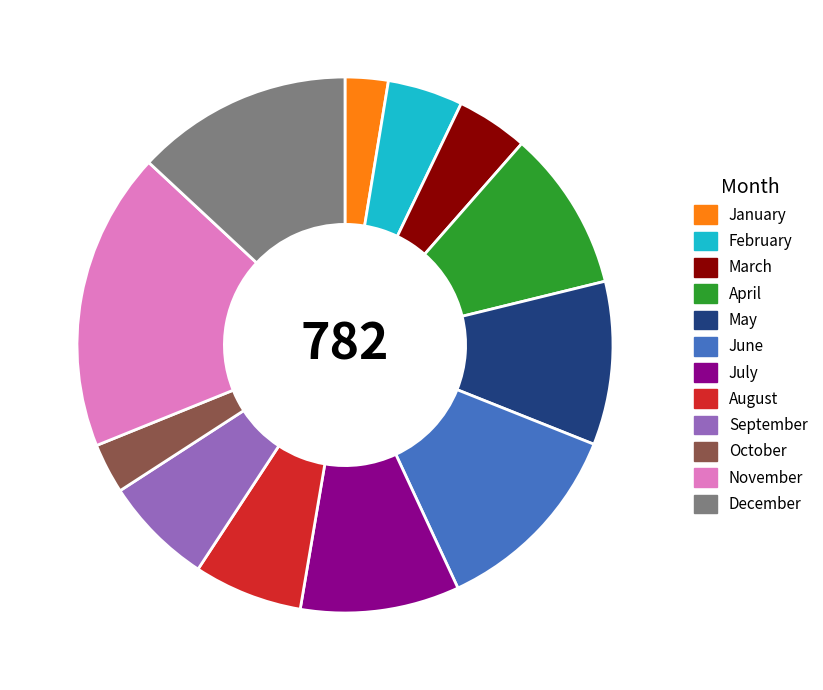

Is there a majority slice in this chart?

No